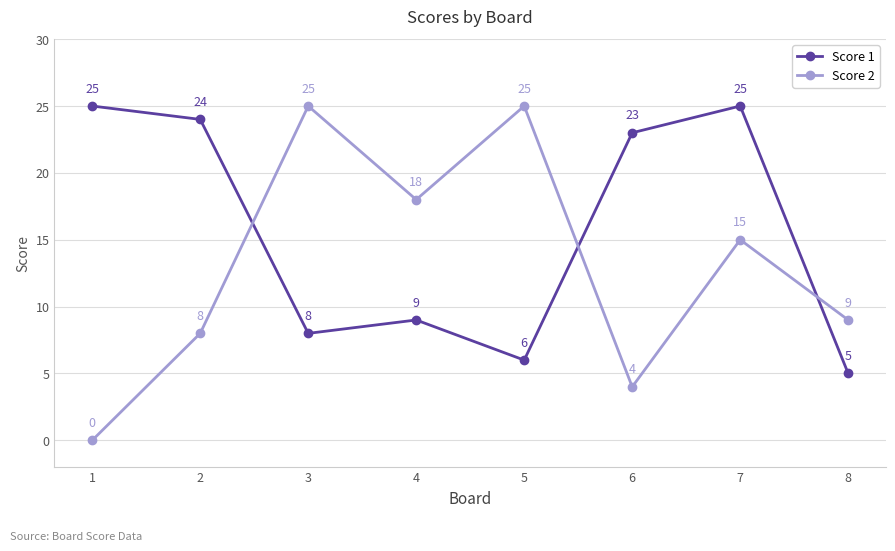

Where does the Score 1 series first go above 23?

1